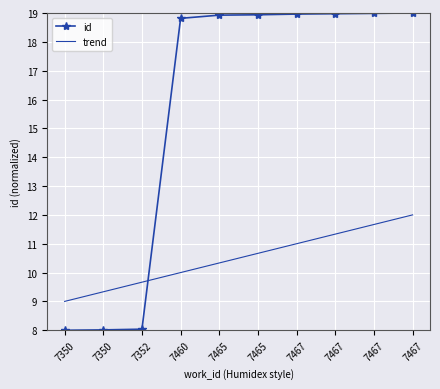

What is the spread (max minus min) of values at 7350?

1.0